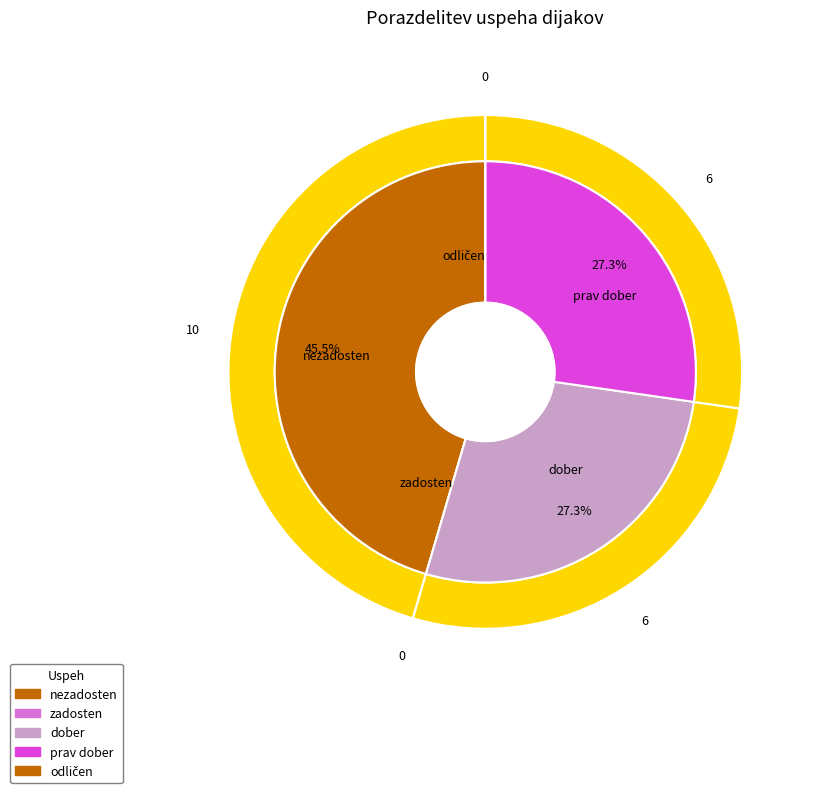

How many segments does this pie chart have?

5